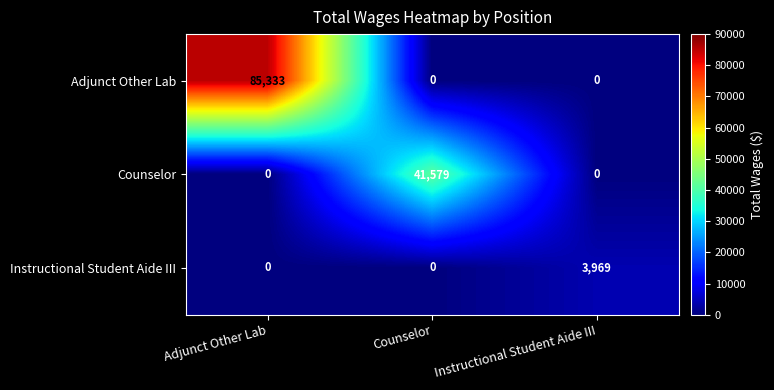

Rank the series by their average value, from highest to lowest.

Adjunct Other Lab, Counselor, Instructional Student Aide III